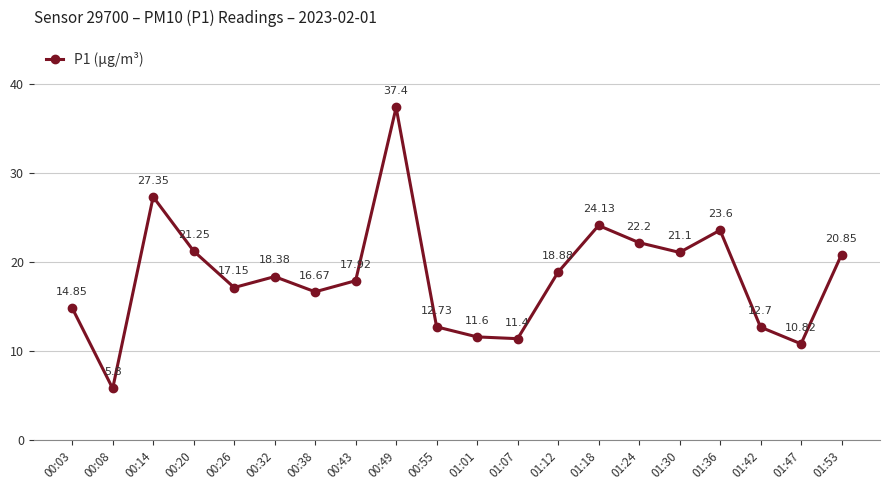

List the labels in order of value, largest first.

00:49, 00:14, 01:18, 01:36, 01:24, 00:20, 01:30, 01:53, 01:12, 00:32, 00:43, 00:26, 00:38, 00:03, 00:55, 01:42, 01:01, 01:07, 01:47, 00:08